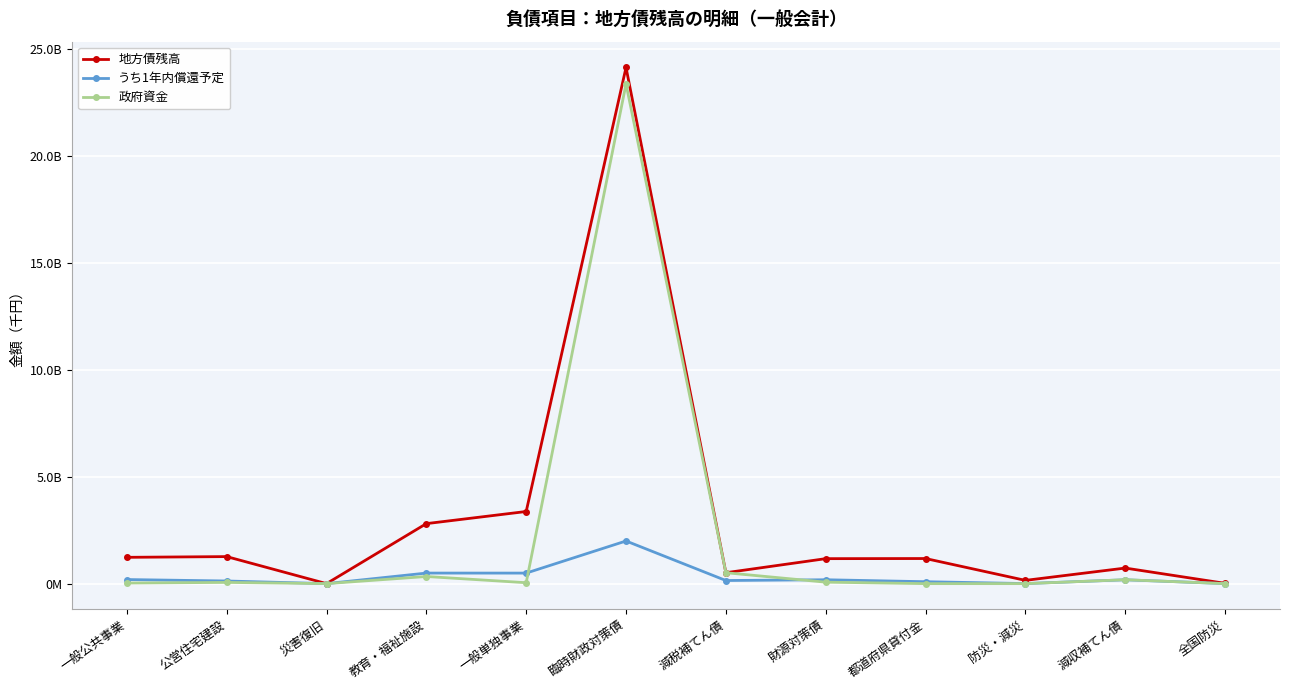

True or false: 地方債残高 and 政府資金 intersect in this chart.

False